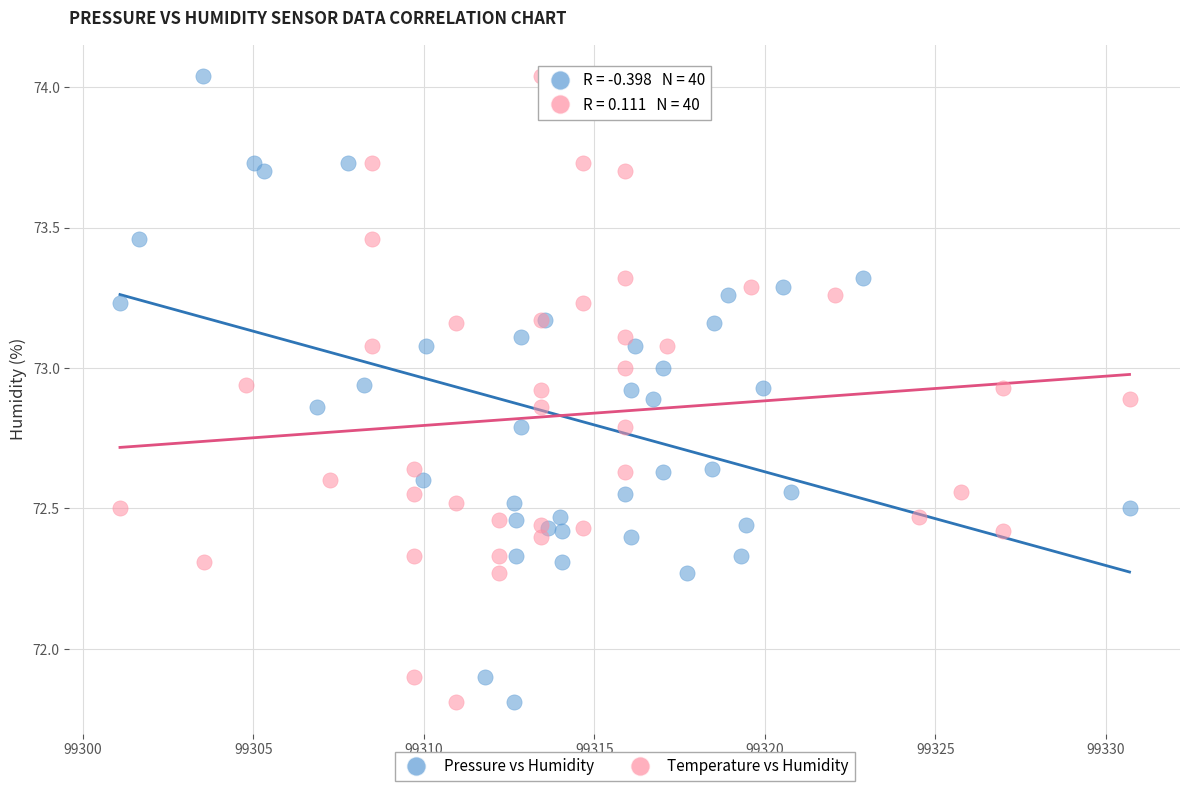

What are all the series names shown in the legend?

Pressure vs Humidity, Temperature vs Humidity